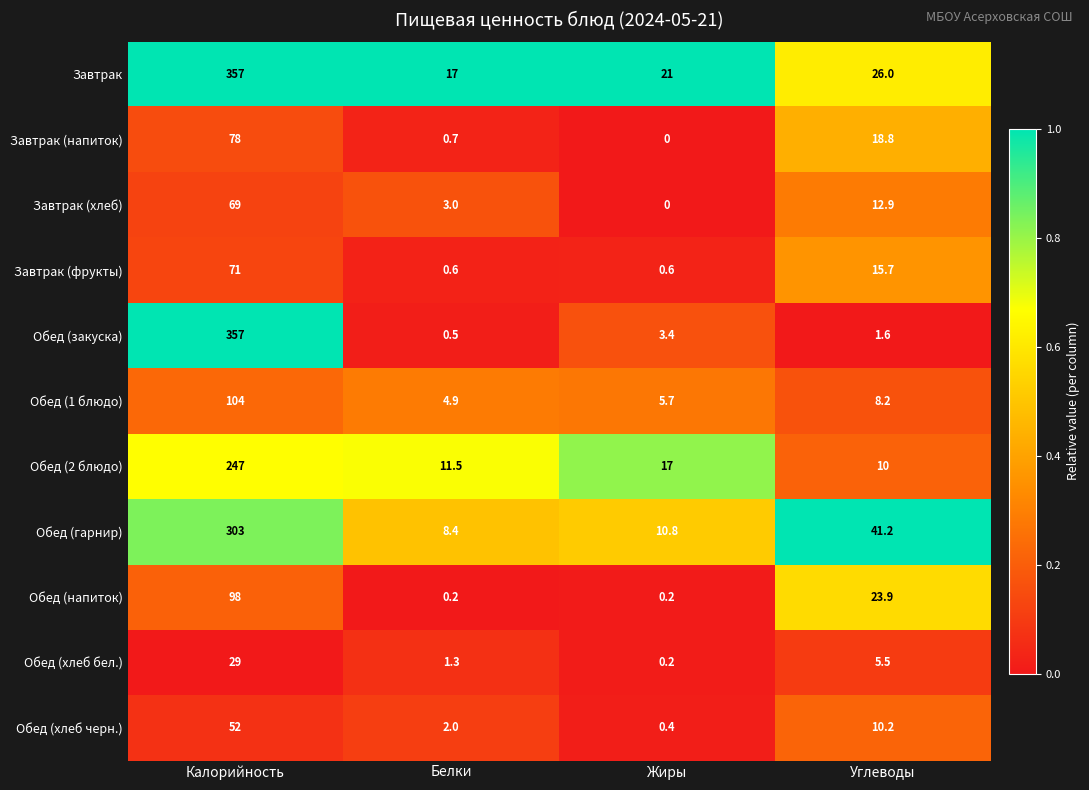

What is the total value across all series at Калорийность?

1765.0